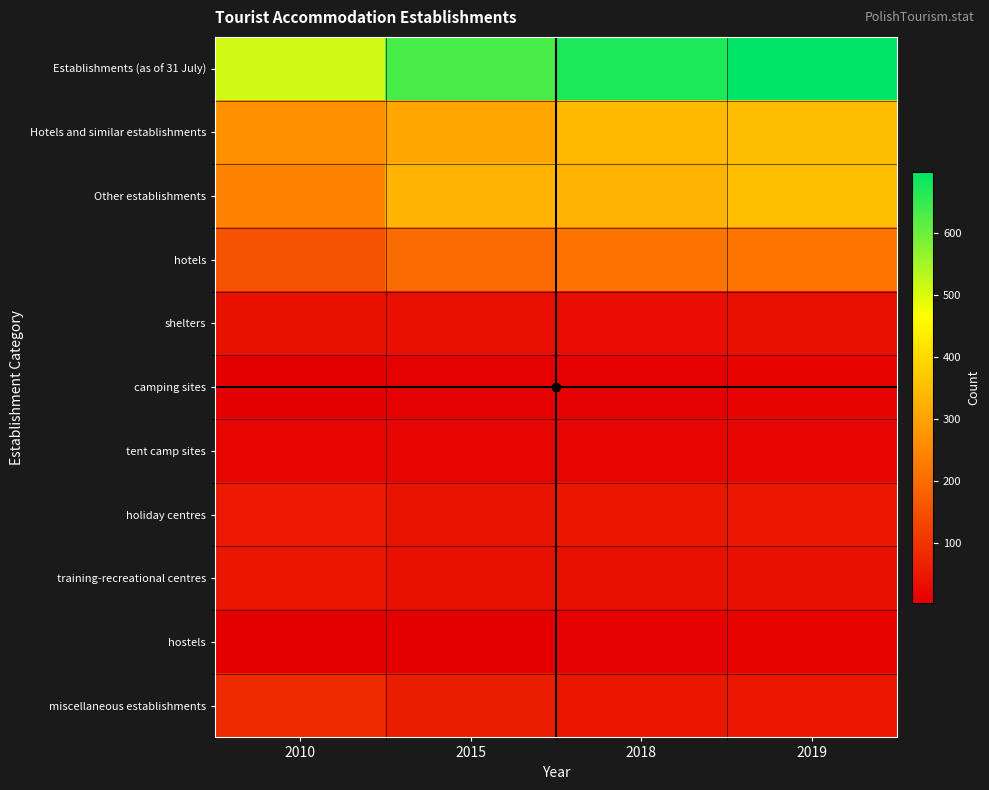

Which series changed the most between 2010 and 2018?

Establishments (as of 31 July)